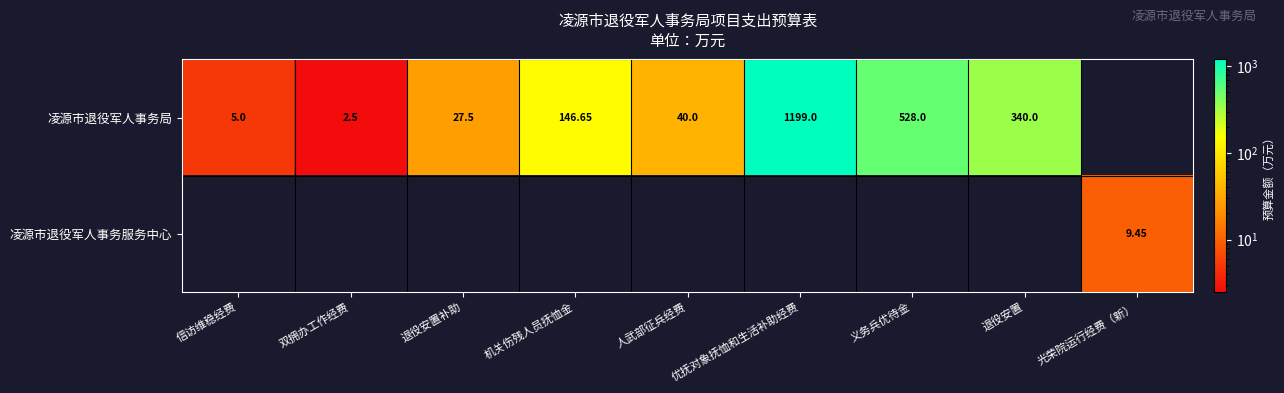

Which has a higher value, 双拥办工作经费 or 优抚对象抚恤和生活补助经费?

优抚对象抚恤和生活补助经费